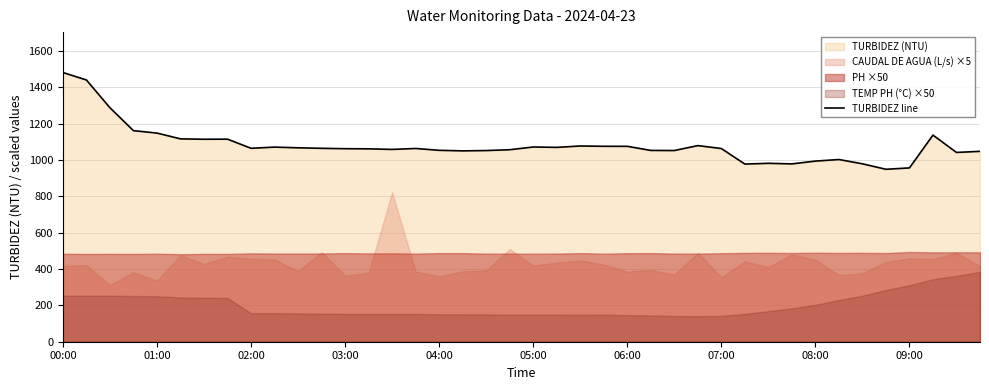

What is the lowest value of the TURBIDEZ line series?

948.6